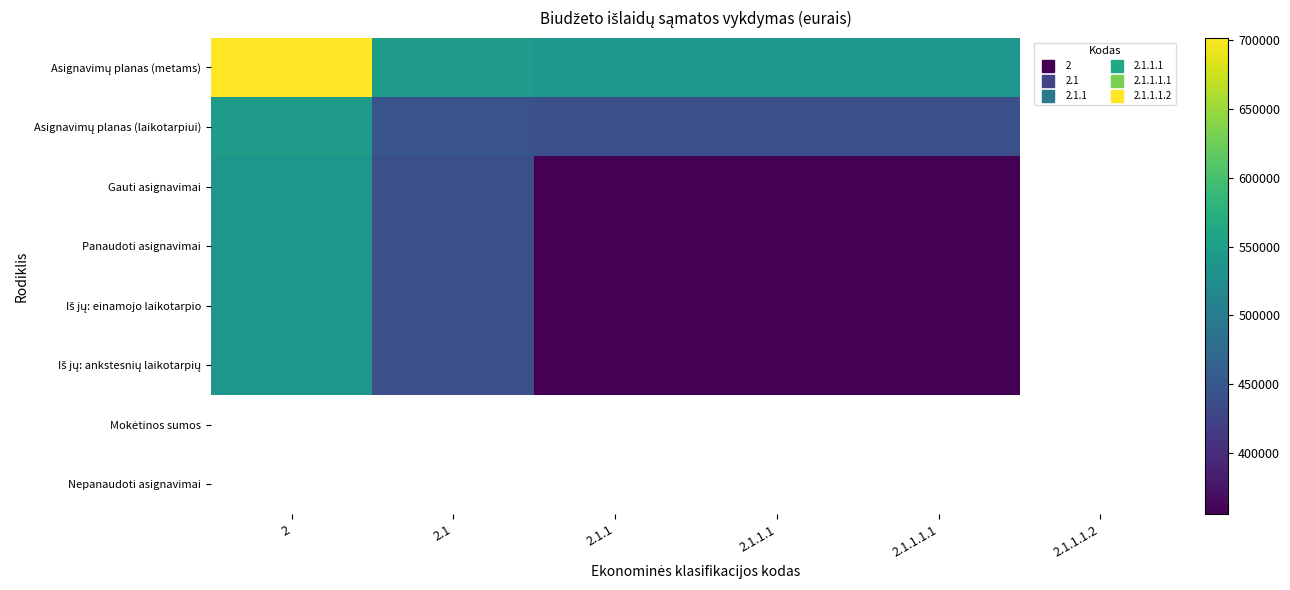

What is the minimum value shown in the chart?

355435.0